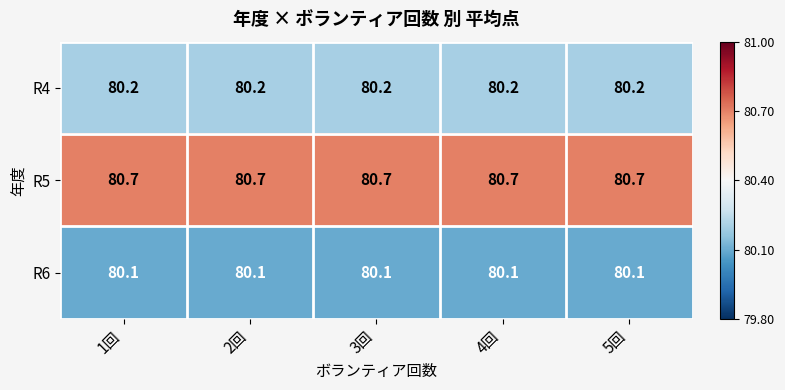

What is the approximate value of R4 at 3回?

80.2